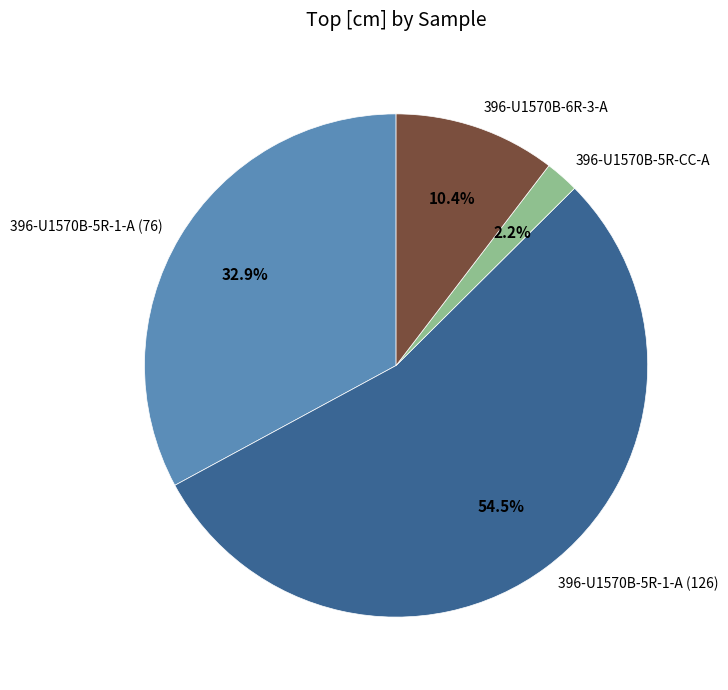

Which has a higher value, 396-U1570B-5R-1-A (76) or 396-U1570B-5R-CC-A?

396-U1570B-5R-1-A (76)